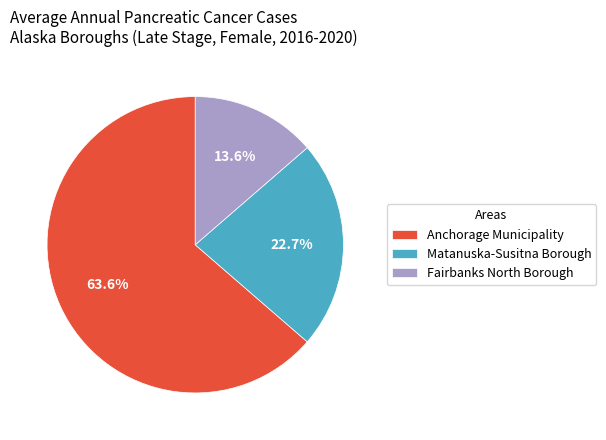

Rank the categories by value from lowest to highest.

Fairbanks North Borough, Matanuska-Susitna Borough, Anchorage Municipality